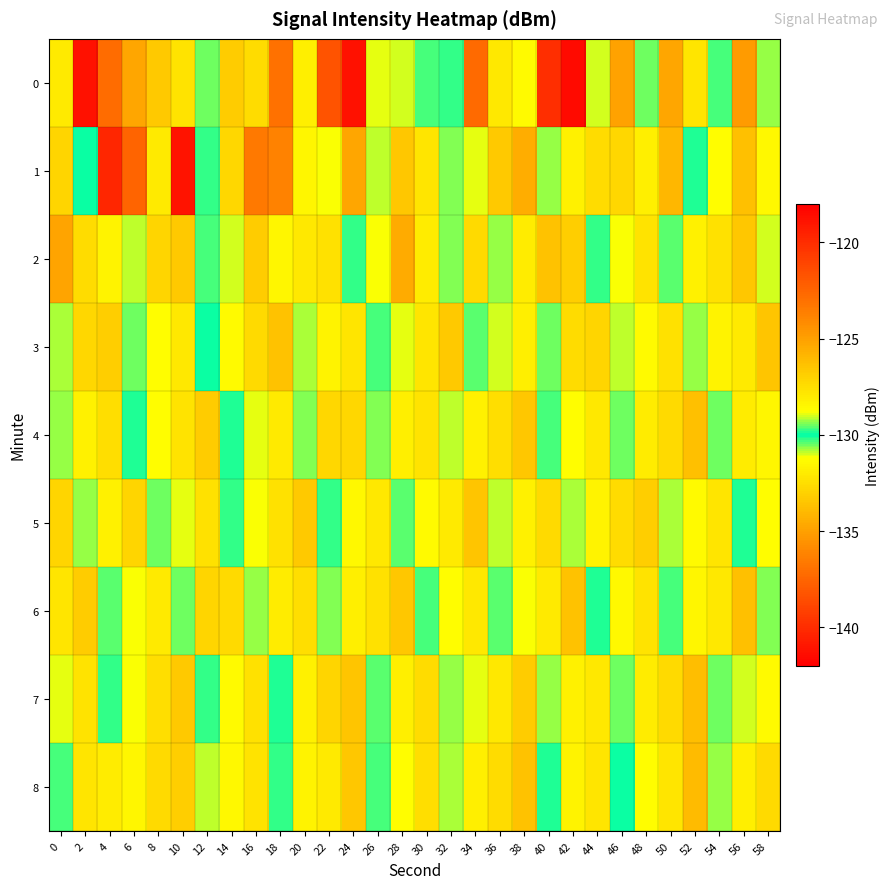

Reading left to right, list all the values displayed in this chart.

0: 0=-128.0	2=-118.8	4=-122.8	6=-134.8	8=-126.7	10=-127.7	12=-130.6	14=-126.8	16=-127.5	18=-123.1	20=-128.2	22=-138.3	24=-118.8	26=-128.9	28=-129.0	30=-130.3	32=-129.8	34=-137.2	36=-127.9	38=-131.4	40=-120.1	42=-141.4	44=-129.0	46=-125.1	48=-129.5	50=-125.3	52=-132.2	54=-130.3	56=-124.8	58=-129.3
1: 0=-127.1	2=-130.0	4=-140.3	6=-122.5	8=-132.0	10=-141.1	12=-129.8	14=-127.2	16=-136.6	18=-123.8	20=-128.5	22=-131.2	24=-125.3	26=-129.1	28=-133.4	30=-127.8	32=-130.6	34=-128.9	36=-126.7	38=-134.5	40=-129.3	42=-131.7	44=-127.4	46=-132.8	48=-128.2	50=-125.9	52=-130.1	54=-128.7	56=-126.3	58=-131.5
2: 0=-125.2	2=-132.6	4=-128.4	6=-130.9	8=-127.1	10=-133.3	12=-129.7	14=-131.0	16=-126.8	18=-128.5	20=-132.1	22=-127.6	24=-130.2	26=-128.8	28=-125.5	30=-131.9	32=-129.4	34=-127.3	36=-130.7	38=-128.1	40=-133.6	42=-126.9	44=-129.8	46=-131.2	48=-127.7	50=-130.4	52=-128.3	54=-132.4	56=-126.6	58=-129.0
3: 0=-130.8	2=-127.2	4=-133.1	6=-129.5	8=-131.3	10=-127.9	12=-130.0	14=-128.6	16=-132.7	18=-126.4	20=-129.2	22=-131.6	24=-127.8	26=-130.3	28=-128.9	30=-132.2	32=-126.7	34=-129.6	36=-131.0	38=-128.2	40=-130.5	42=-127.4	44=-132.9	46=-129.1	48=-131.4	50=-127.6	52=-130.7	54=-128.4	56=-132.0	58=-126.5
4: 0=-129.3	2=-131.7	4=-127.5	6=-130.1	8=-128.7	10=-132.3	12=-126.8	14=-129.9	16=-131.1	18=-128.0	20=-130.6	22=-127.2	24=-132.8	26=-129.4	28=-131.8	30=-127.7	32=-130.9	34=-128.3	36=-132.5	38=-126.6	40=-129.7	42=-131.3	44=-127.9	46=-130.5	48=-128.1	50=-132.7	52=-126.3	54=-129.5	56=-131.9	58=-128.5
5: 0=-127.1	2=-130.7	4=-128.3	6=-132.9	8=-129.5	10=-131.1	12=-127.6	14=-130.2	16=-128.8	18=-132.4	20=-126.7	22=-129.8	24=-131.5	26=-127.9	28=-130.4	30=-128.6	32=-132.0	34=-126.5	36=-129.1	38=-131.7	40=-127.3	42=-130.8	44=-128.4	46=-132.6	48=-126.9	50=-129.2	52=-131.4	54=-127.8	56=-130.1	58=-128.7
6: 0=-132.2	2=-126.8	4=-129.6	6=-131.2	8=-128.0	10=-130.5	12=-127.1	14=-132.7	16=-129.3	18=-131.9	20=-127.5	22=-130.6	24=-128.2	26=-132.4	28=-126.6	30=-129.7	32=-131.3	34=-127.9	36=-130.4	38=-128.8	40=-132.0	42=-126.4	44=-129.9	46=-131.5	48=-127.7	50=-130.3	52=-128.5	54=-132.1	56=-126.3	58=-129.4
7: 0=-131.1	2=-127.7	4=-130.2	6=-128.8	8=-132.5	10=-126.7	12=-129.8	14=-131.4	16=-127.6	18=-130.1	20=-128.3	22=-132.9	24=-126.5	26=-129.6	28=-131.8	30=-127.4	32=-130.7	34=-128.9	36=-132.1	38=-126.8	40=-129.3	42=-131.7	44=-127.9	46=-130.5	48=-128.1	50=-132.7	52=-126.2	54=-129.5	56=-131.0	58=-128.6
8: 0=-130.3	2=-127.8	4=-131.9	6=-128.5	8=-132.7	10=-126.9	12=-129.1	14=-131.5	16=-127.7	18=-130.2	20=-128.4	22=-132.0	24=-126.6	26=-129.7	28=-131.3	30=-127.5	32=-130.8	34=-128.2	36=-132.6	38=-126.4	40=-129.9	42=-131.6	44=-127.8	46=-130.0	48=-128.7	50=-132.2	52=-126.1	54=-129.3	56=-131.8	58=-127.3